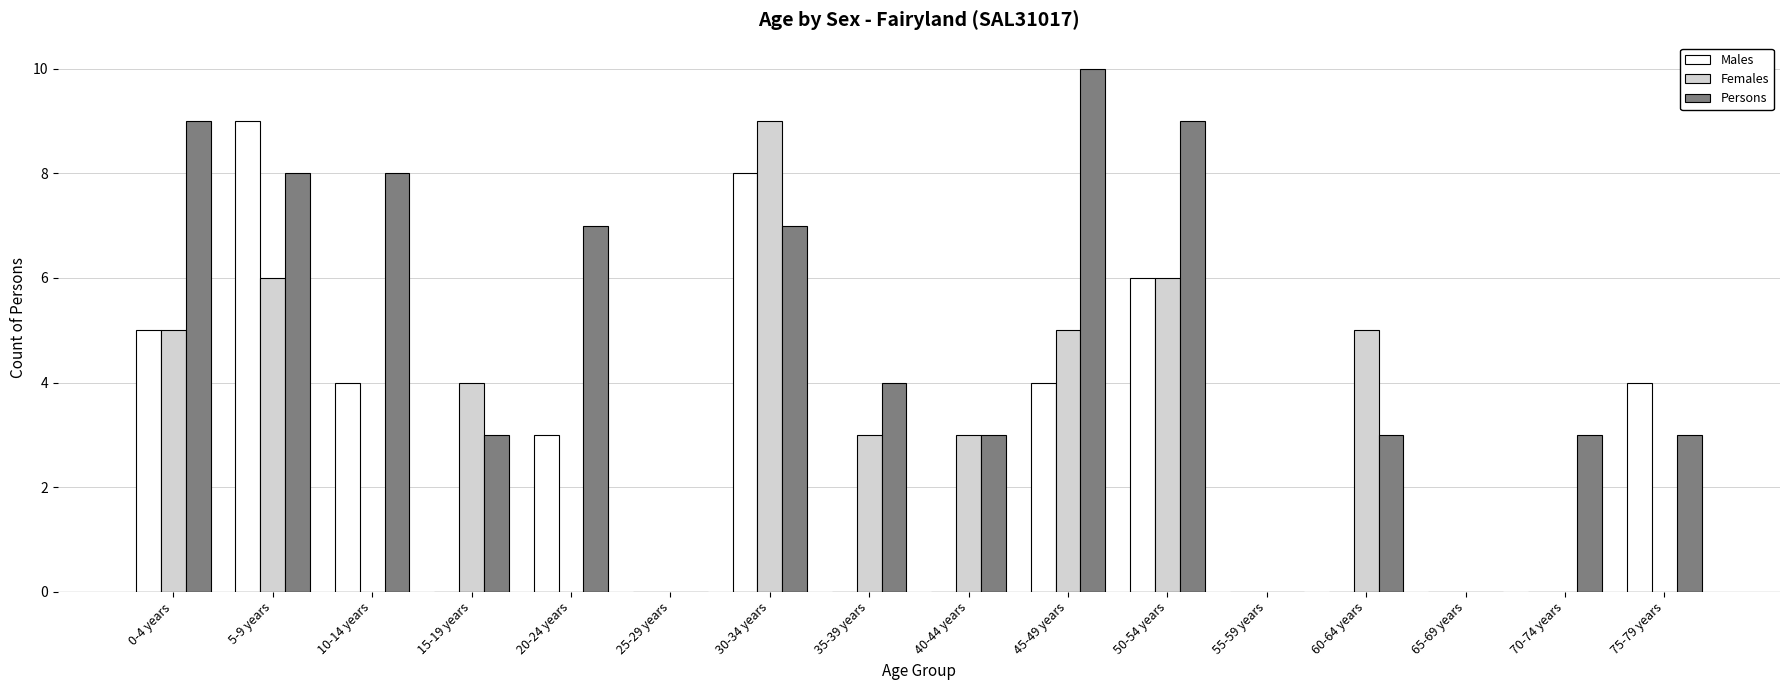

Reading right to left, list all the values displayed in this chart.

Males: 4	0	0	0	0	6	4	0	0	8	0	3	0	4	9	5
Females: 0	0	0	5	0	6	5	3	3	9	0	0	4	0	6	5
Persons: 3	3	0	3	0	9	10	3	4	7	0	7	3	8	8	9